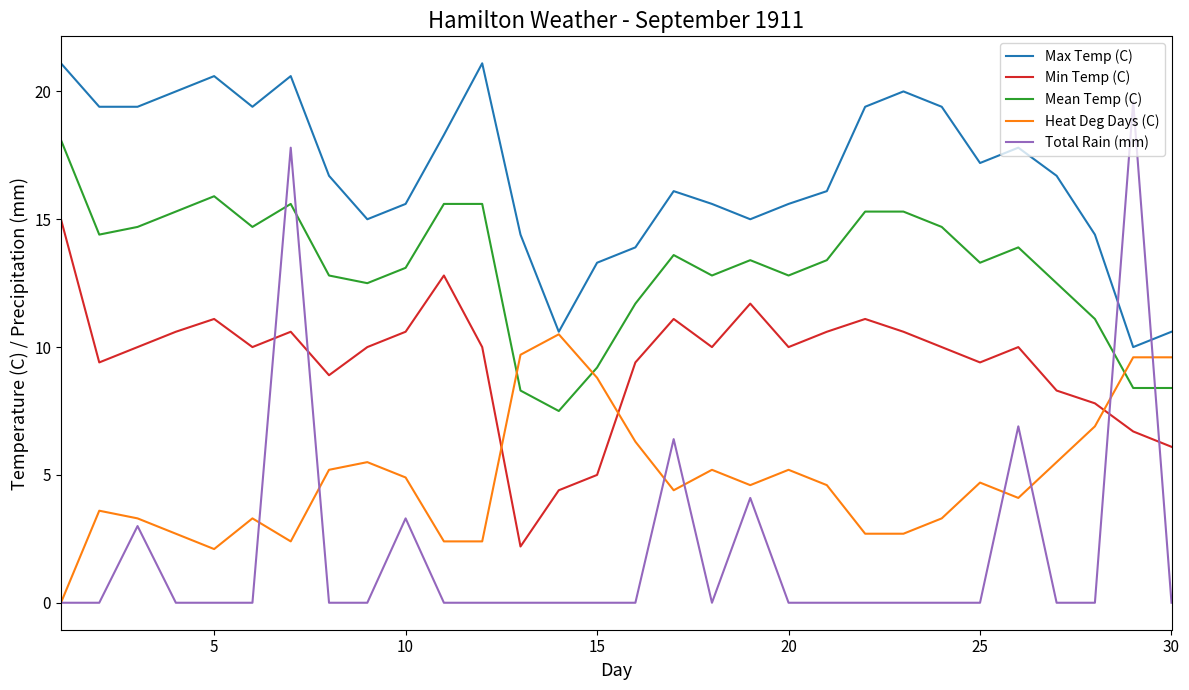

True or false: Mean Temp (C) and Heat Deg Days (C) intersect in this chart.

True